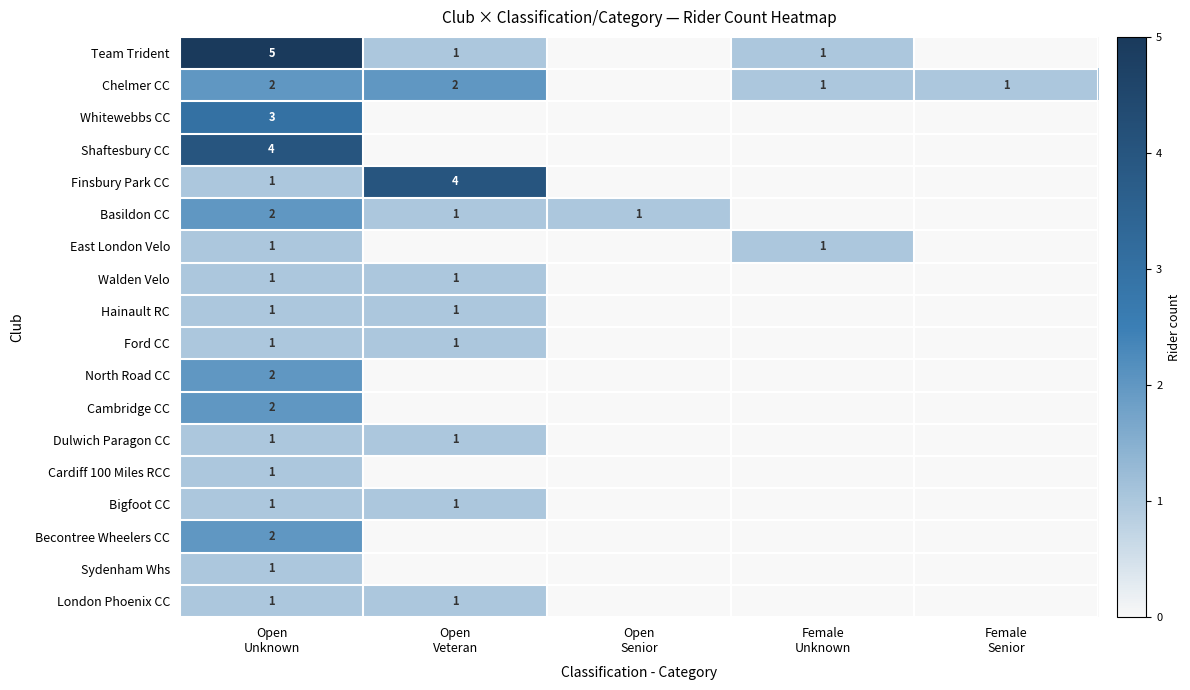

At which category is the sum across all series the highest?

Open
Unknown